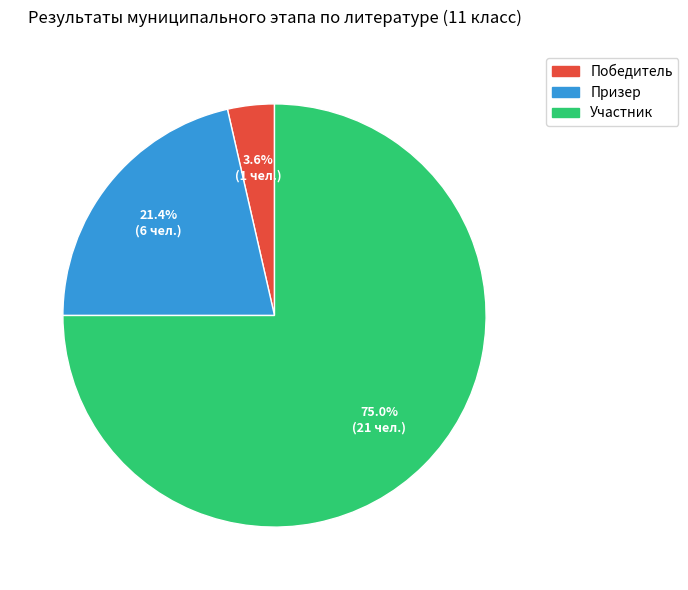

True or false: Призер accounts for 21% of the total.

True